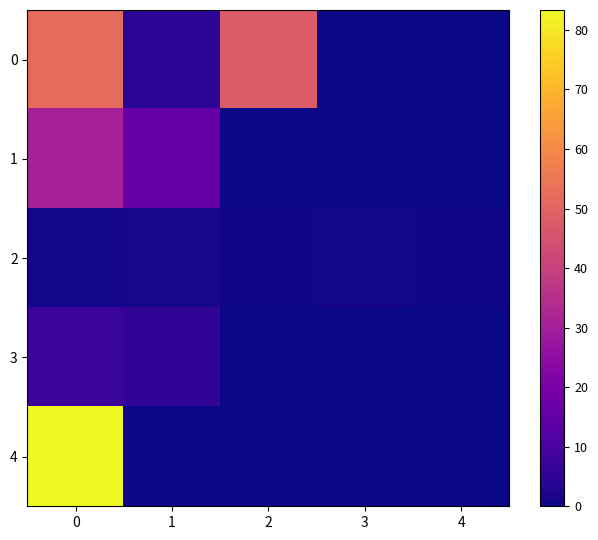

Reading right to left, extract all data points from this chart.

0: 4=0.0	3=0.0	2=47.7	1=4.3	0=52.0
1: 4=0.0	3=0.0	2=0.0	1=15.1	0=30.3
2: 4=0.6	3=0.9	2=0.6	1=1.3	0=0.9
3: 4=0.0	3=0.0	2=0.0	1=5.4	0=6.9
4: 4=0.0	3=0.0	2=0.0	1=0.0	0=83.3